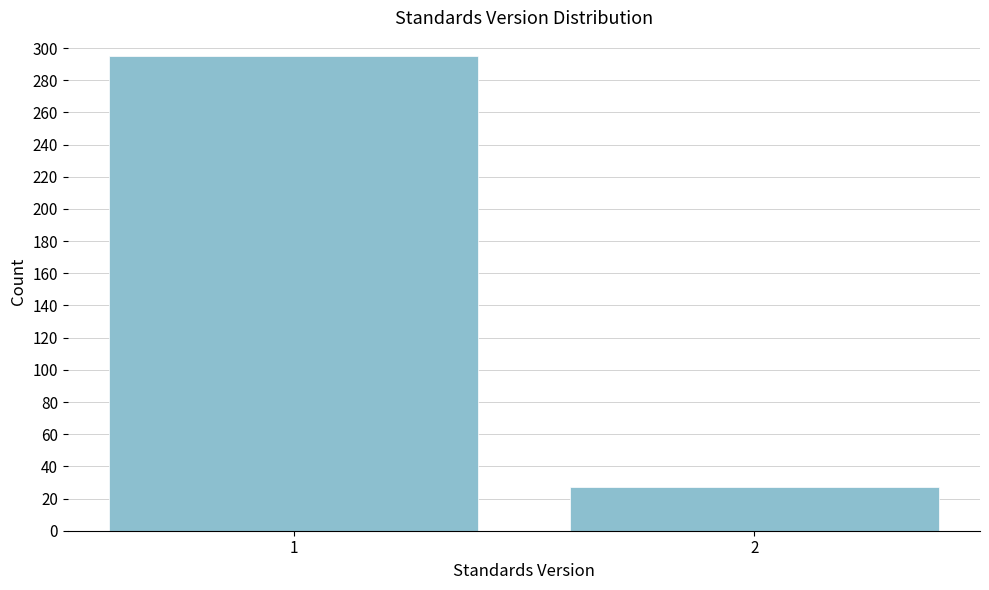

Reading right to left, transcribe all the data shown in this chart.

27	295